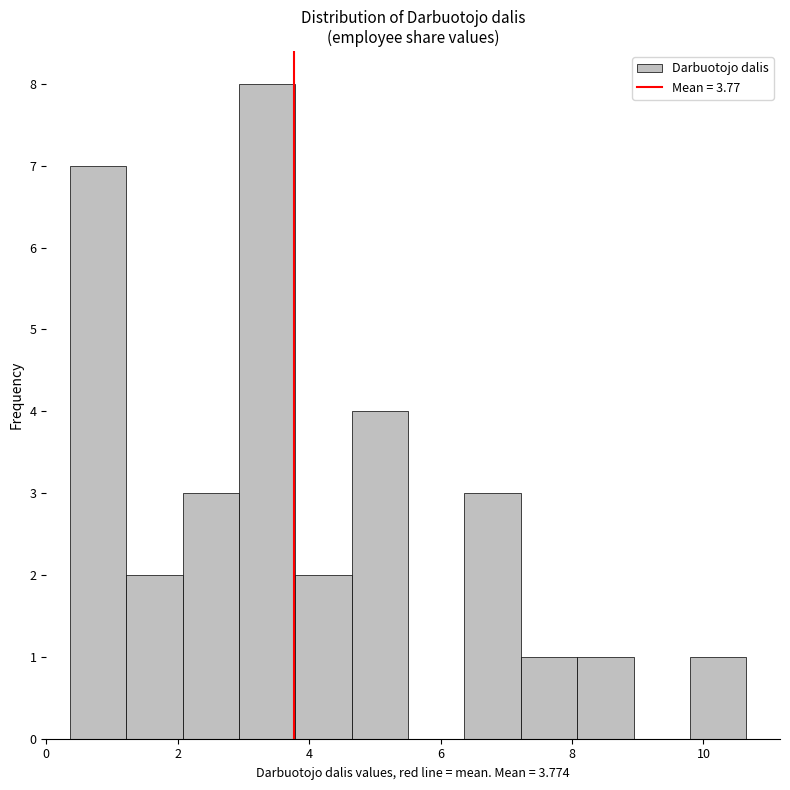

Which range on the x-axis has the tallest bar?

3.0 to 3.8